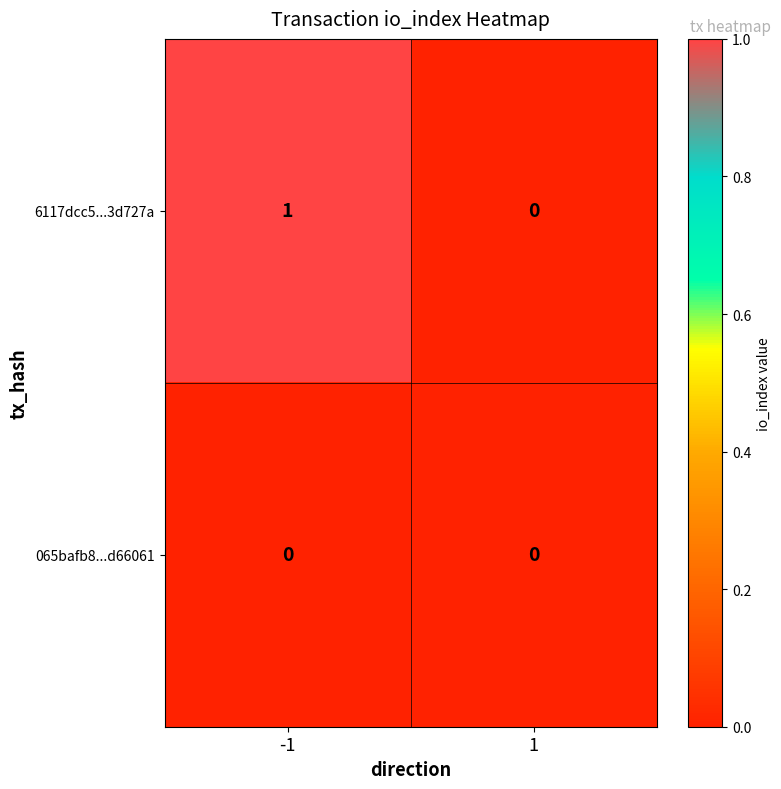

Which series has the largest range (max minus min)?

6117dcc5...3d727a